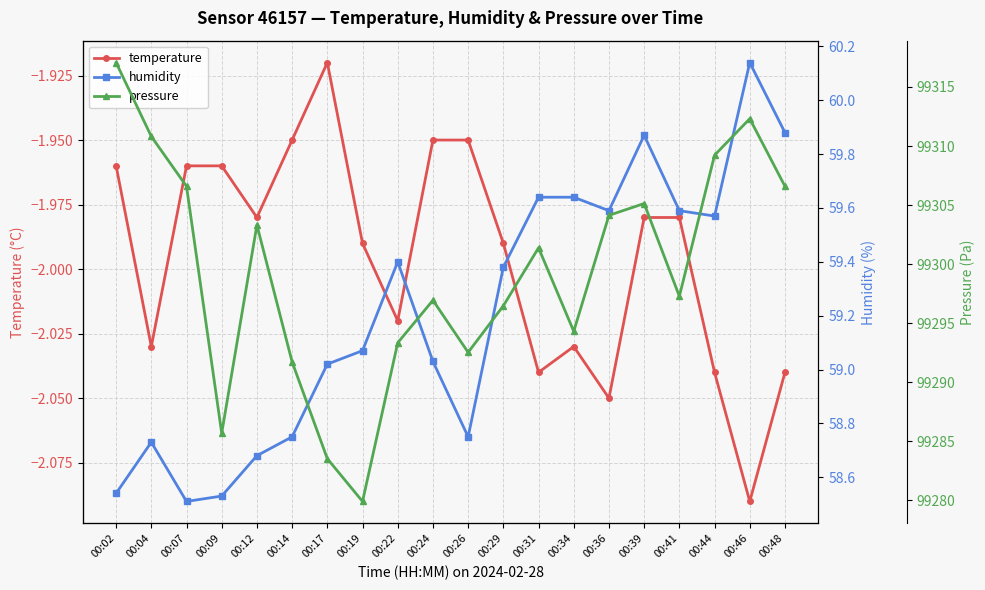

What is the total value across all series at 00:14?

99348.5